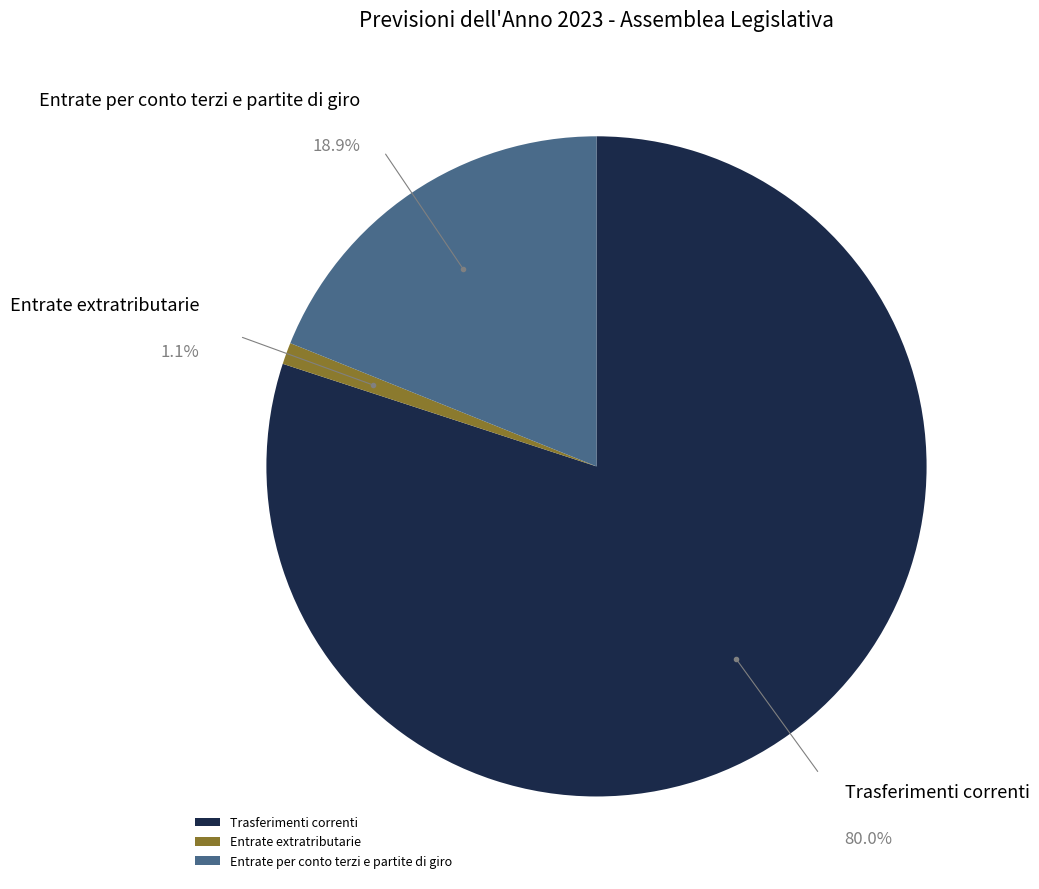

Do Entrate extratributarie and Trasferimenti correnti together represent more than half of the pie?

Yes